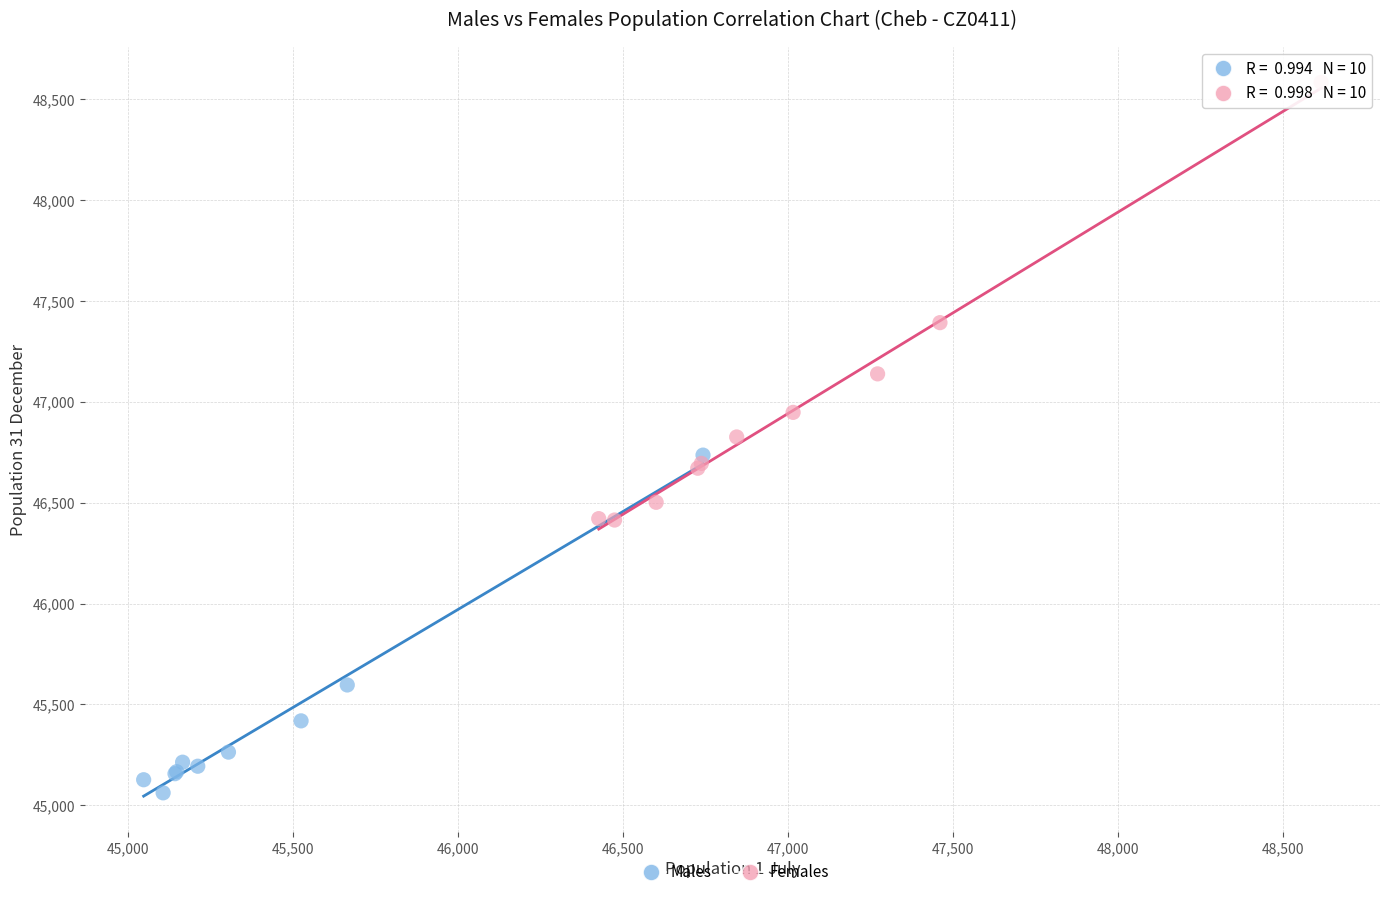

Which series contains the highest Y value?

Females